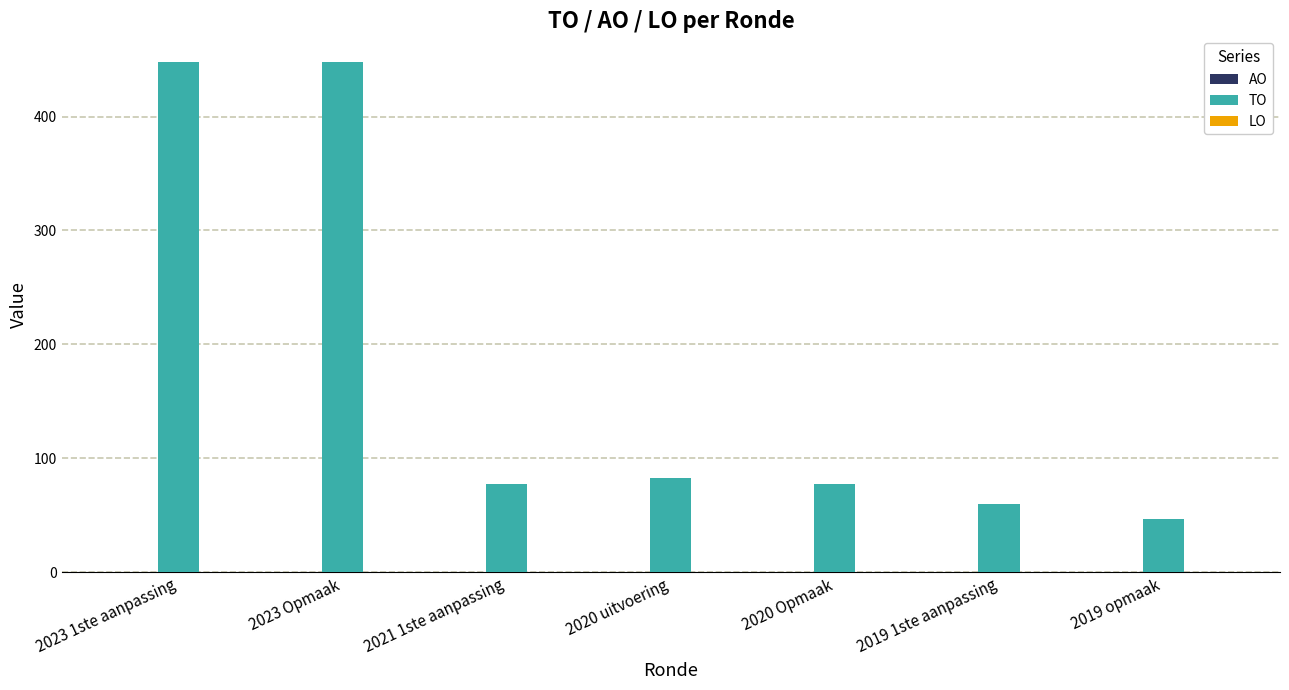

What is the label of the 3rd bar from the right?

2020 Opmaak